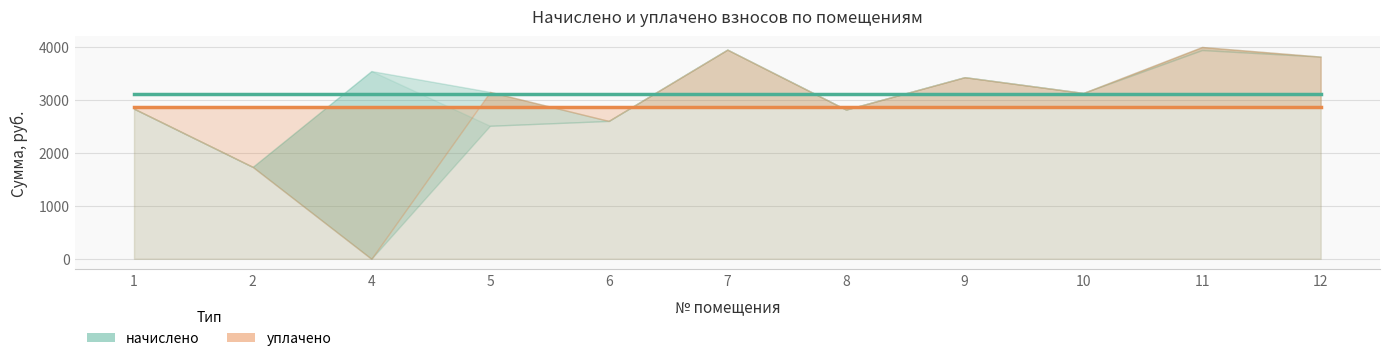

How many lines are shown in the chart?

2